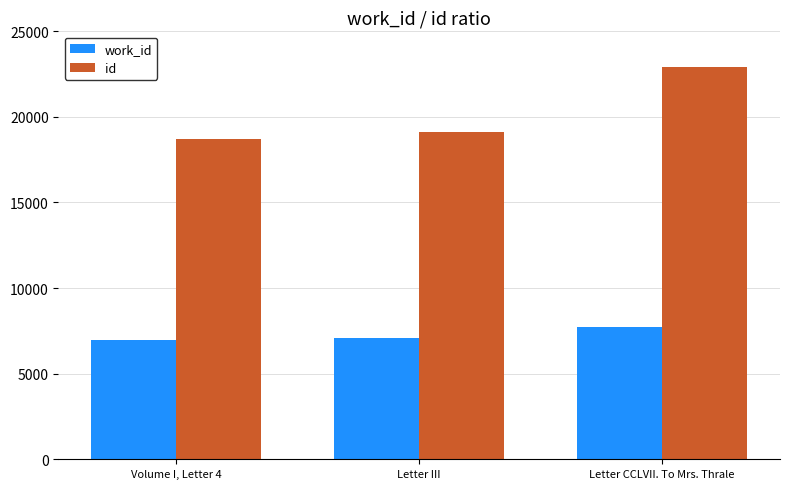

Which category has the highest value in the work_id series?

Letter CCLVII. To Mrs. Thrale